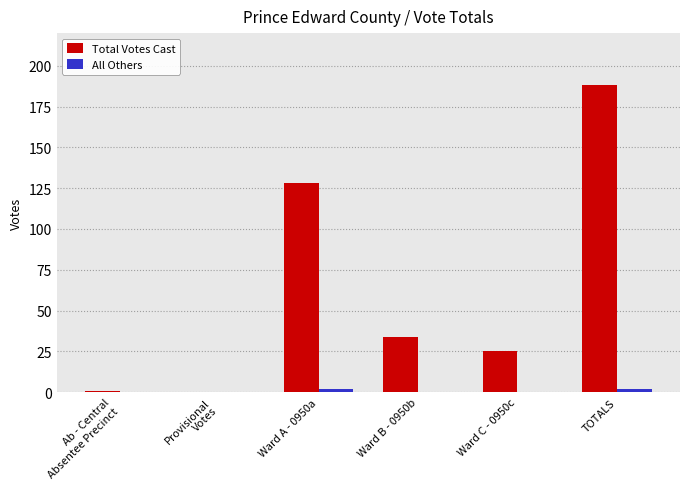

The Total Votes Cast series shows 57 at Ward B - 0950b. True or false?

False